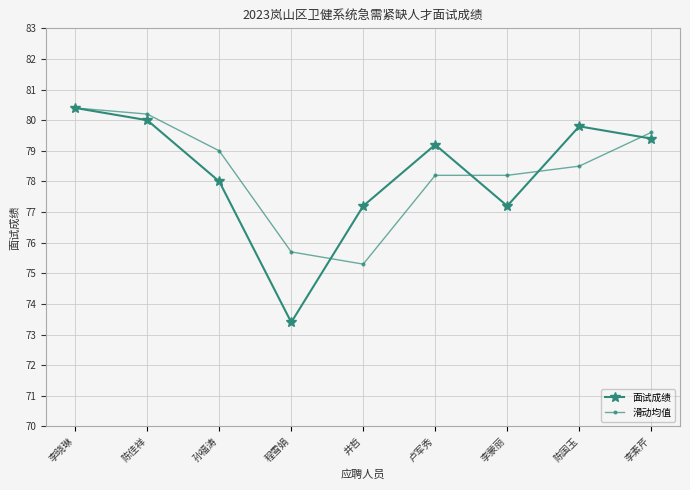

What is the label of the 6th point from the right?

程雪娟